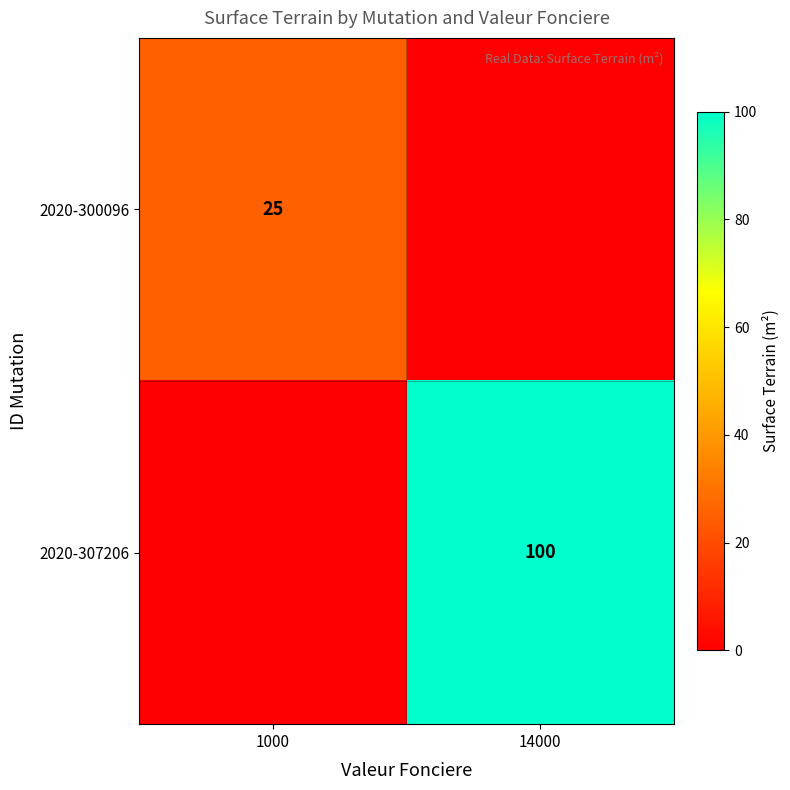

True or false: 2020-307206 has a value of 100 at 14000.

True